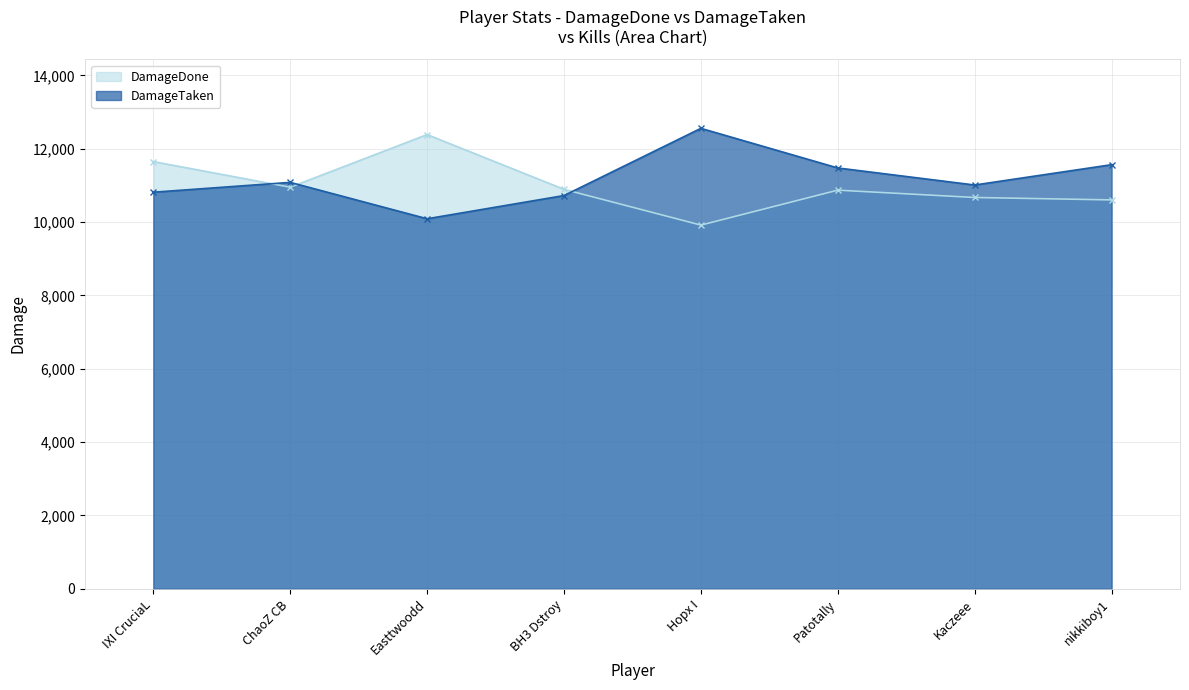

What is the maximum value for DamageTaken?

12555